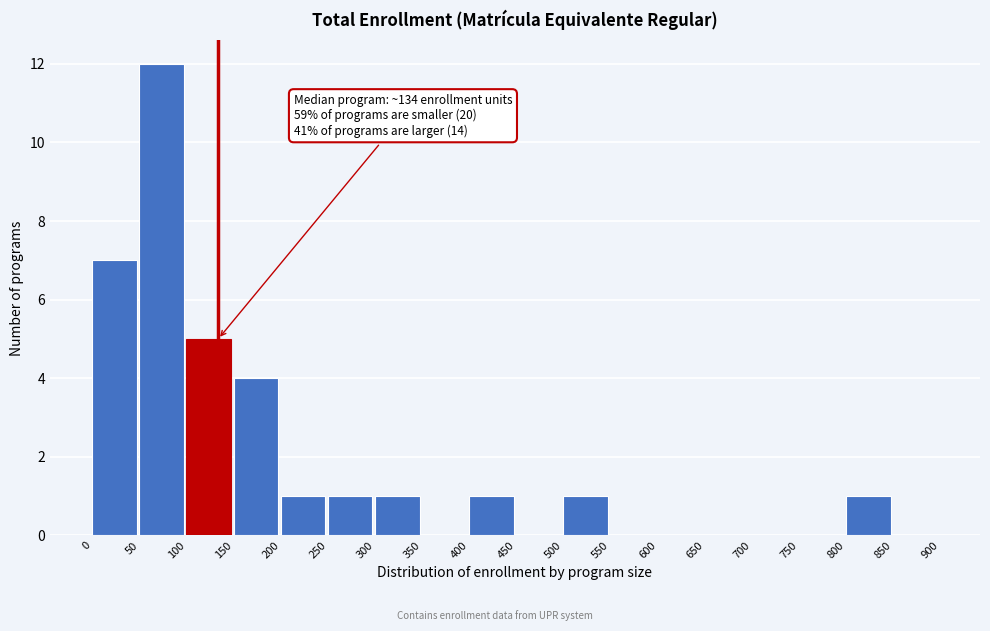

Over which range of the x-axis is the bar tallest?

50 to 100